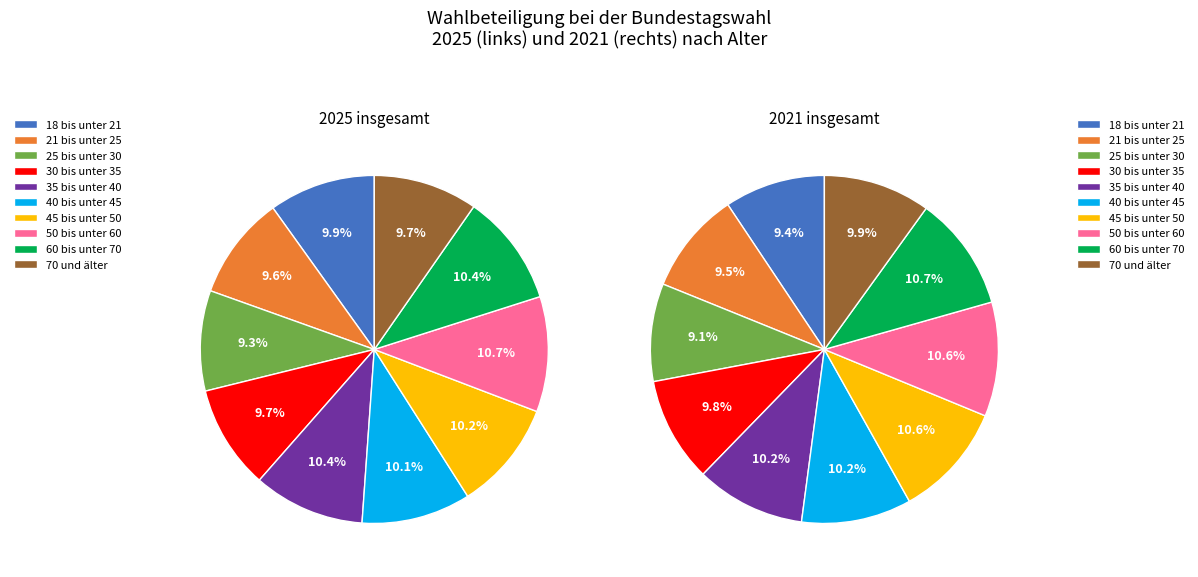

What is the smallest slice in the pie chart?

25 bis unter 30